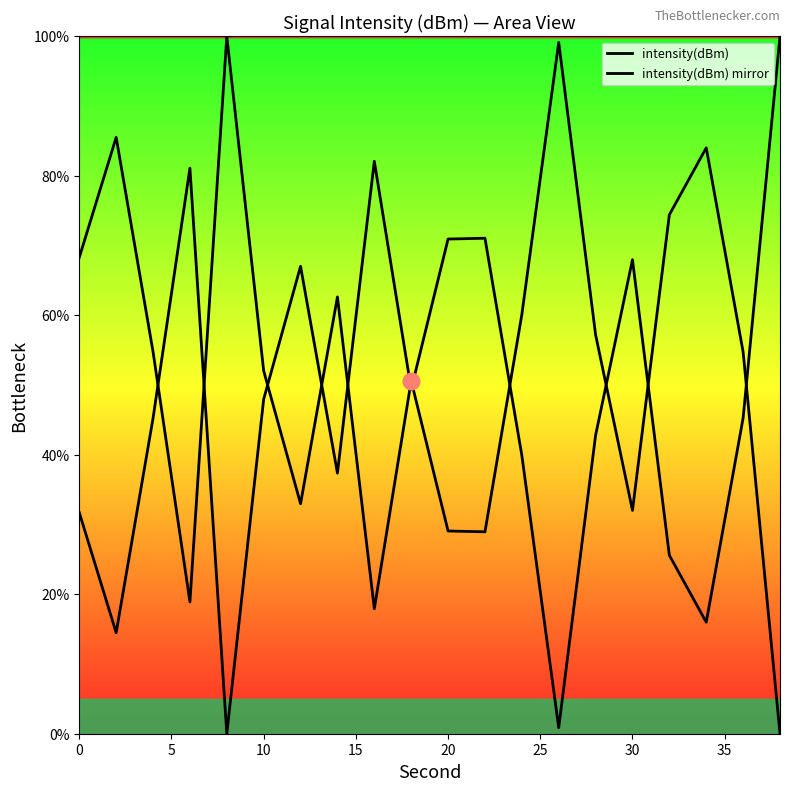

Does the chart have visible grid lines?

No